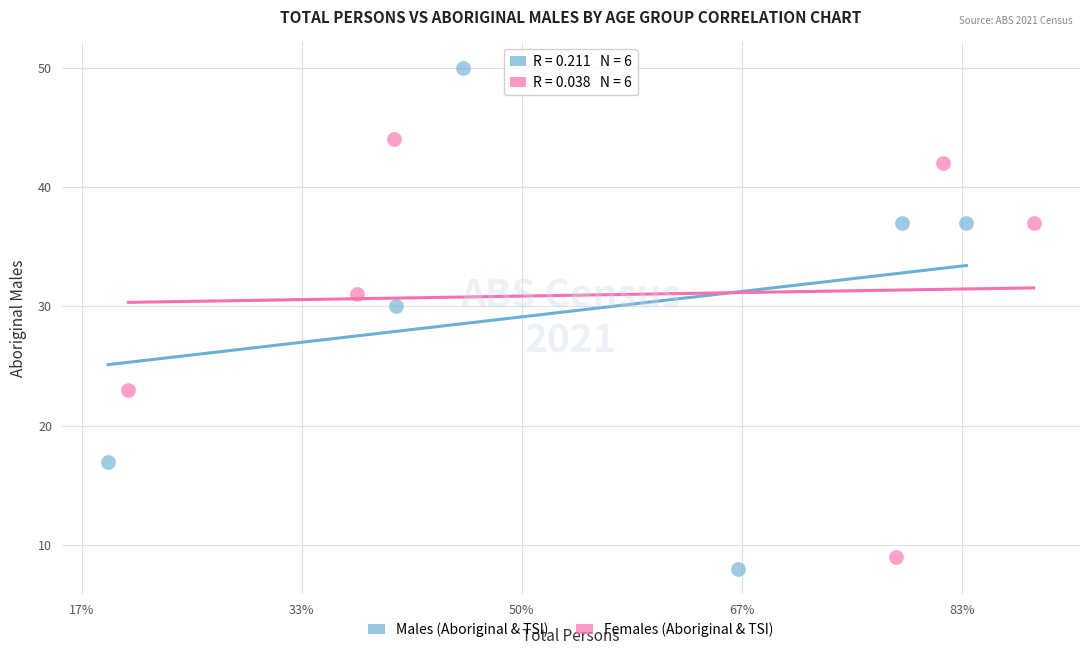

What are all the series names shown in the legend?

Males (Aboriginal & TSI), Females (Aboriginal & TSI)